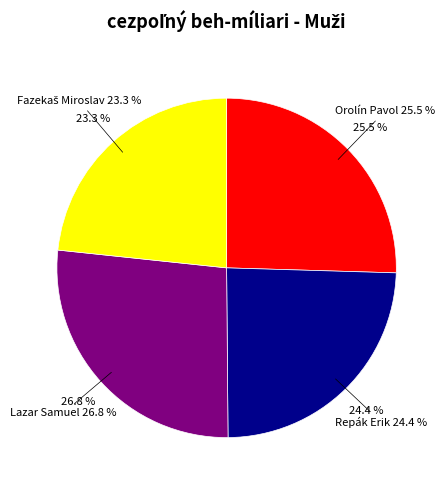

Count the number of slices in the pie.

4